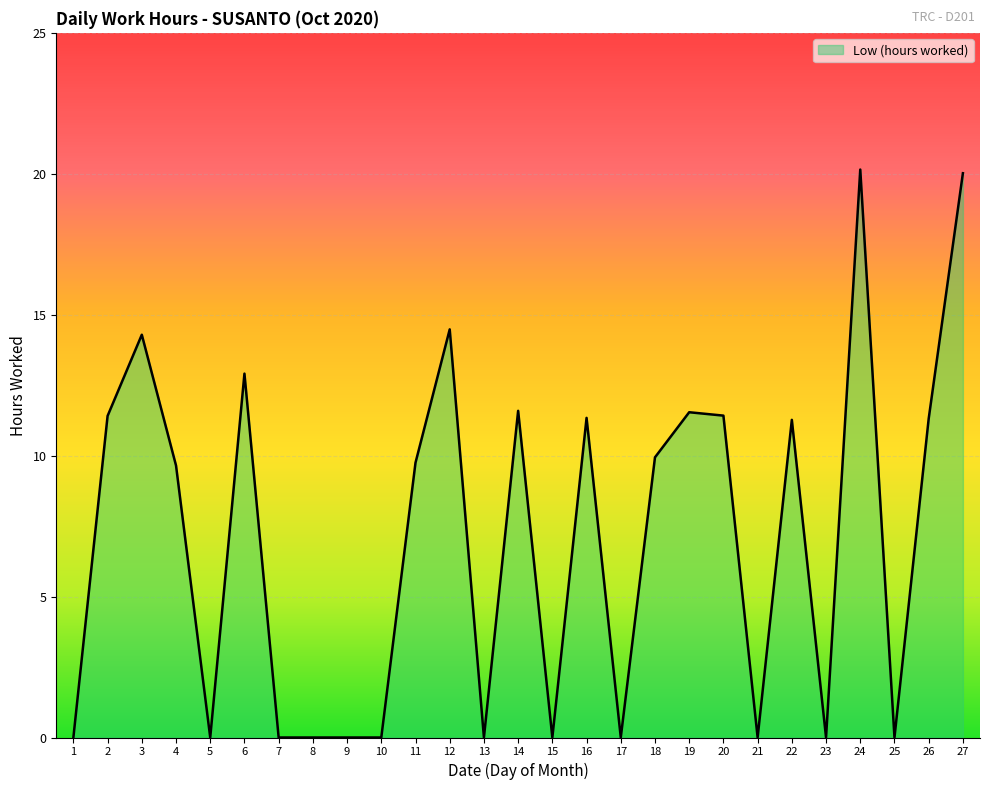

How many lines are shown in the chart?

1